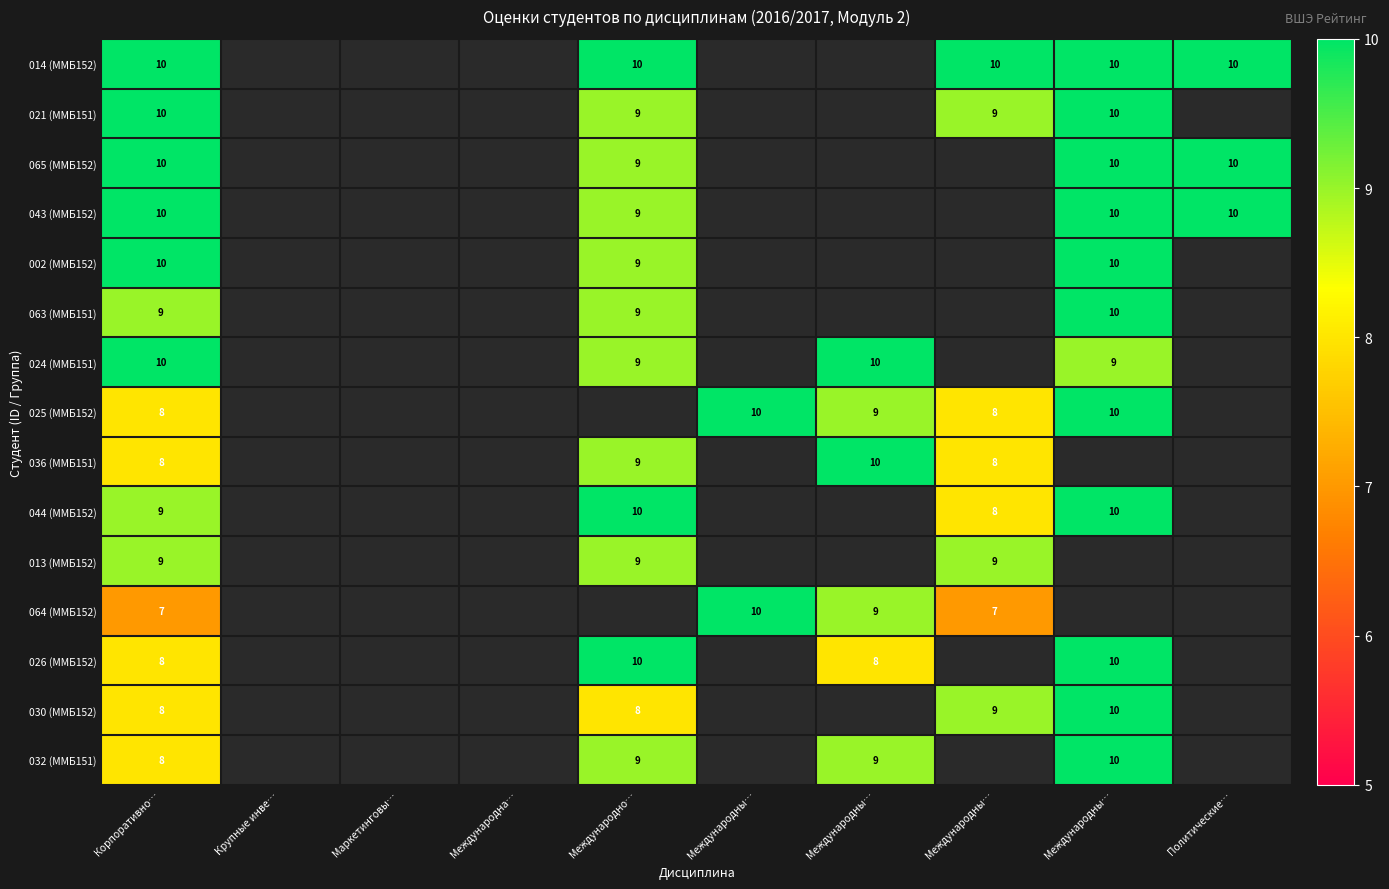

Which category has the lowest value across all series?

Корпоративно…